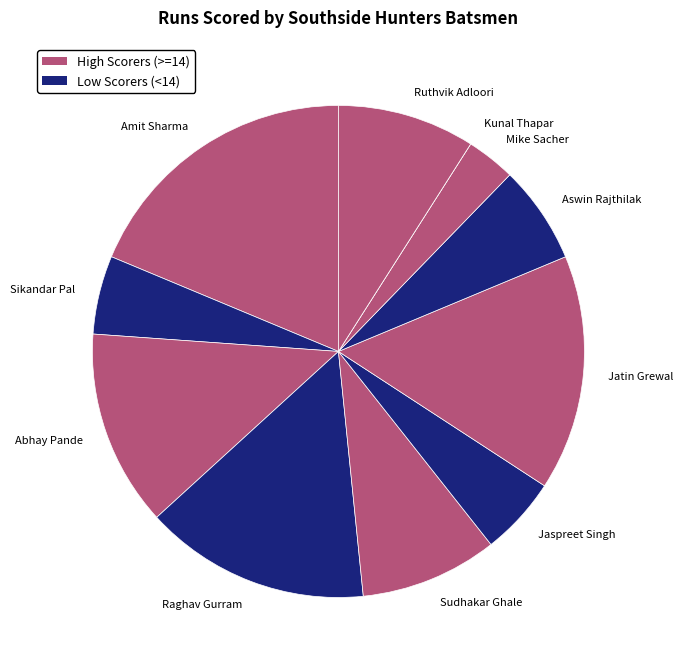

Is there a majority slice in this chart?

No